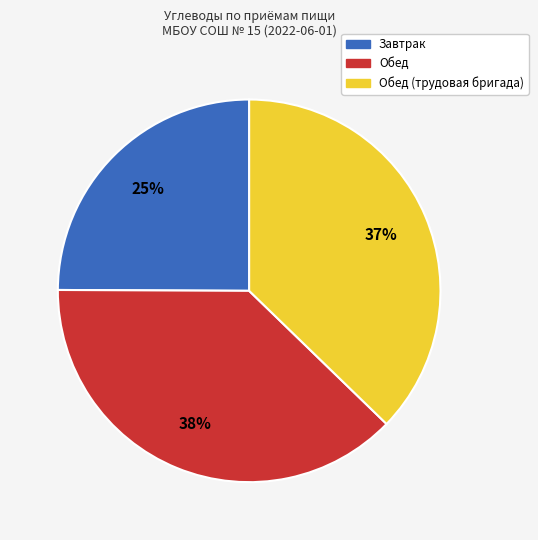

Does any single category account for the majority?

No